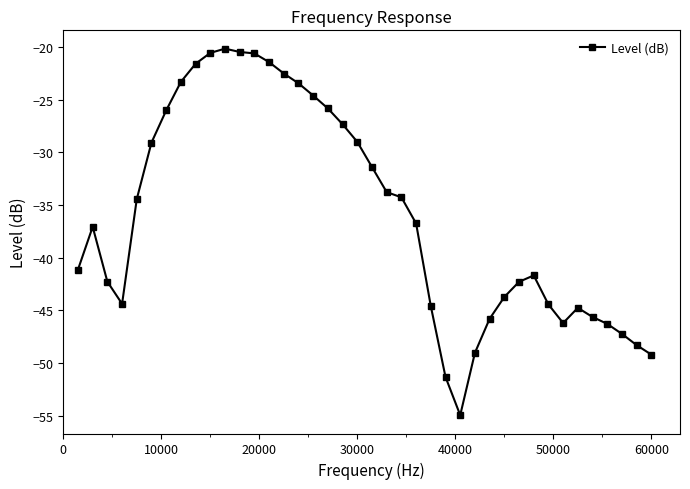

What is the greatest value displayed?

-20.2